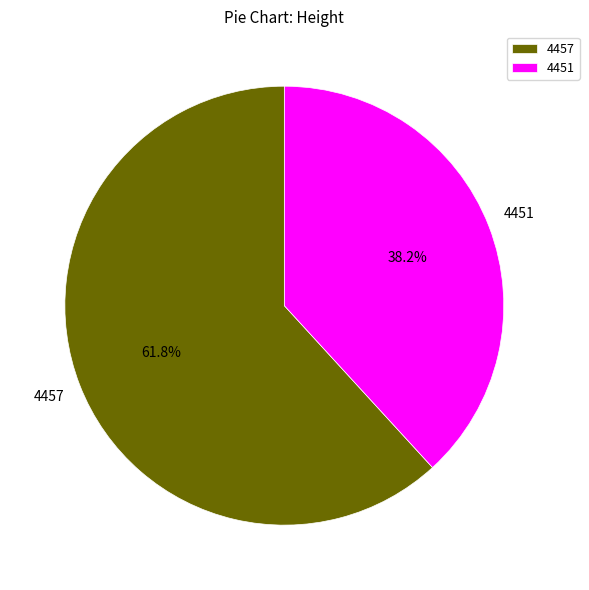

To the nearest percent, what is the average slice percentage?

50%